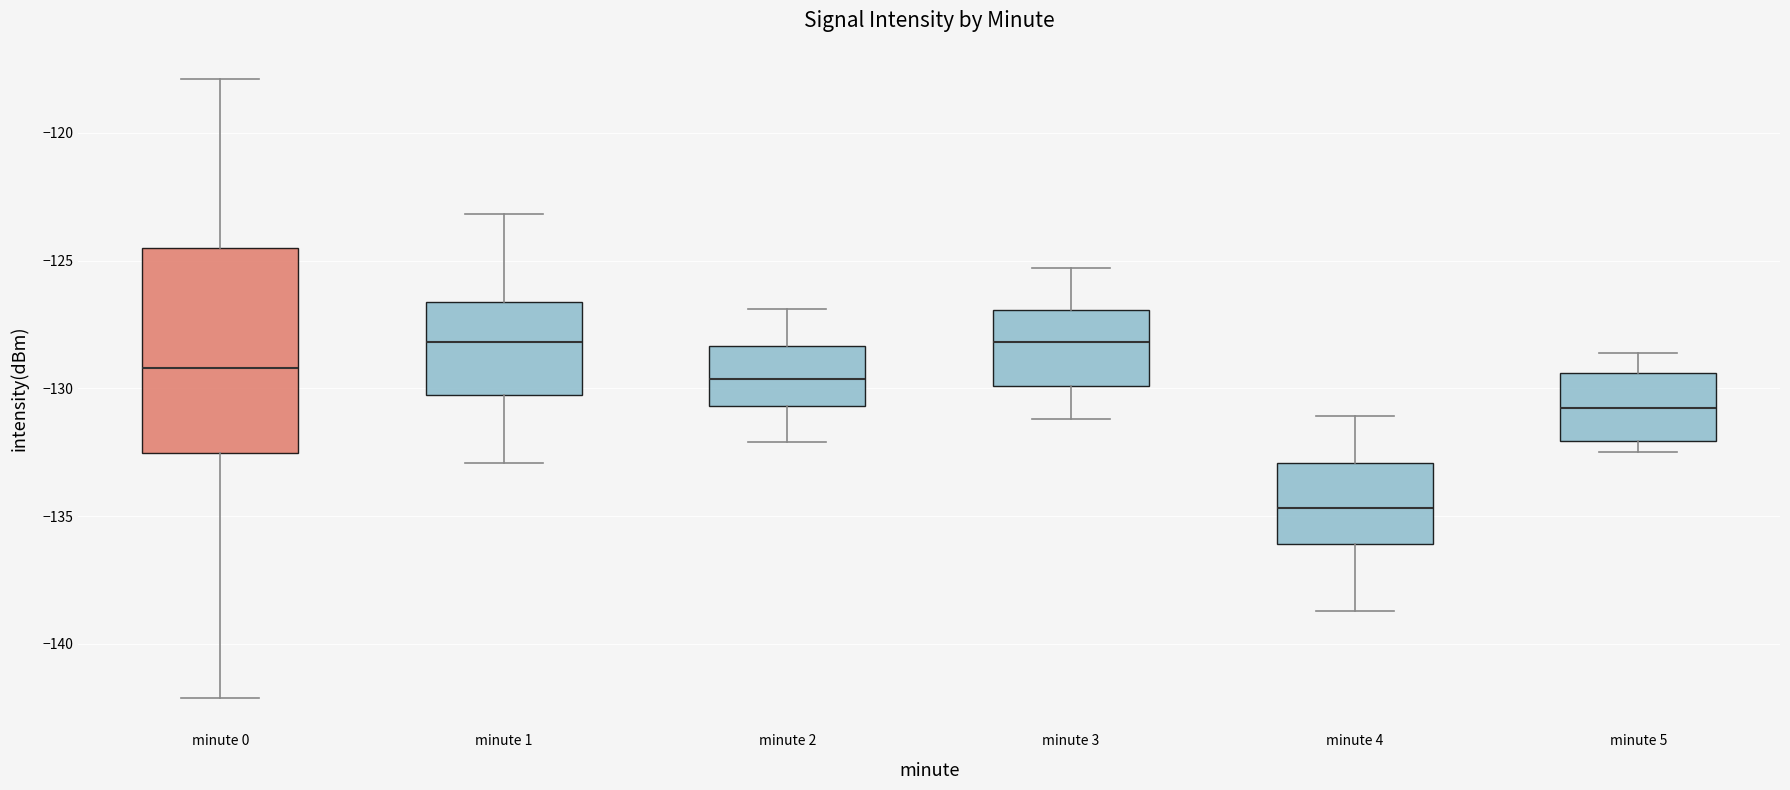

Reading left to right, transcribe this box plot: for each box, give where its median line is, the range the box spans, and where its two whiskers end, as read against the y-axis. The values are not printed on the chart, so give them approximately, as read against the axis.

minute 0: median -129.0, box -132.5 to -124.5, whiskers -142.0 to -118.0
minute 1: median -128.0, box -130.5 to -126.5, whiskers -133.0 to -123.0
minute 2: median -129.5, box -130.5 to -128.5, whiskers -132.0 to -127.0
minute 3: median -128.0, box -130.0 to -127.0, whiskers -131.0 to -125.5
minute 4: median -134.5, box -136.0 to -133.0, whiskers -138.5 to -131.0
minute 5: median -130.5, box -132.0 to -129.5, whiskers -132.5 to -128.5